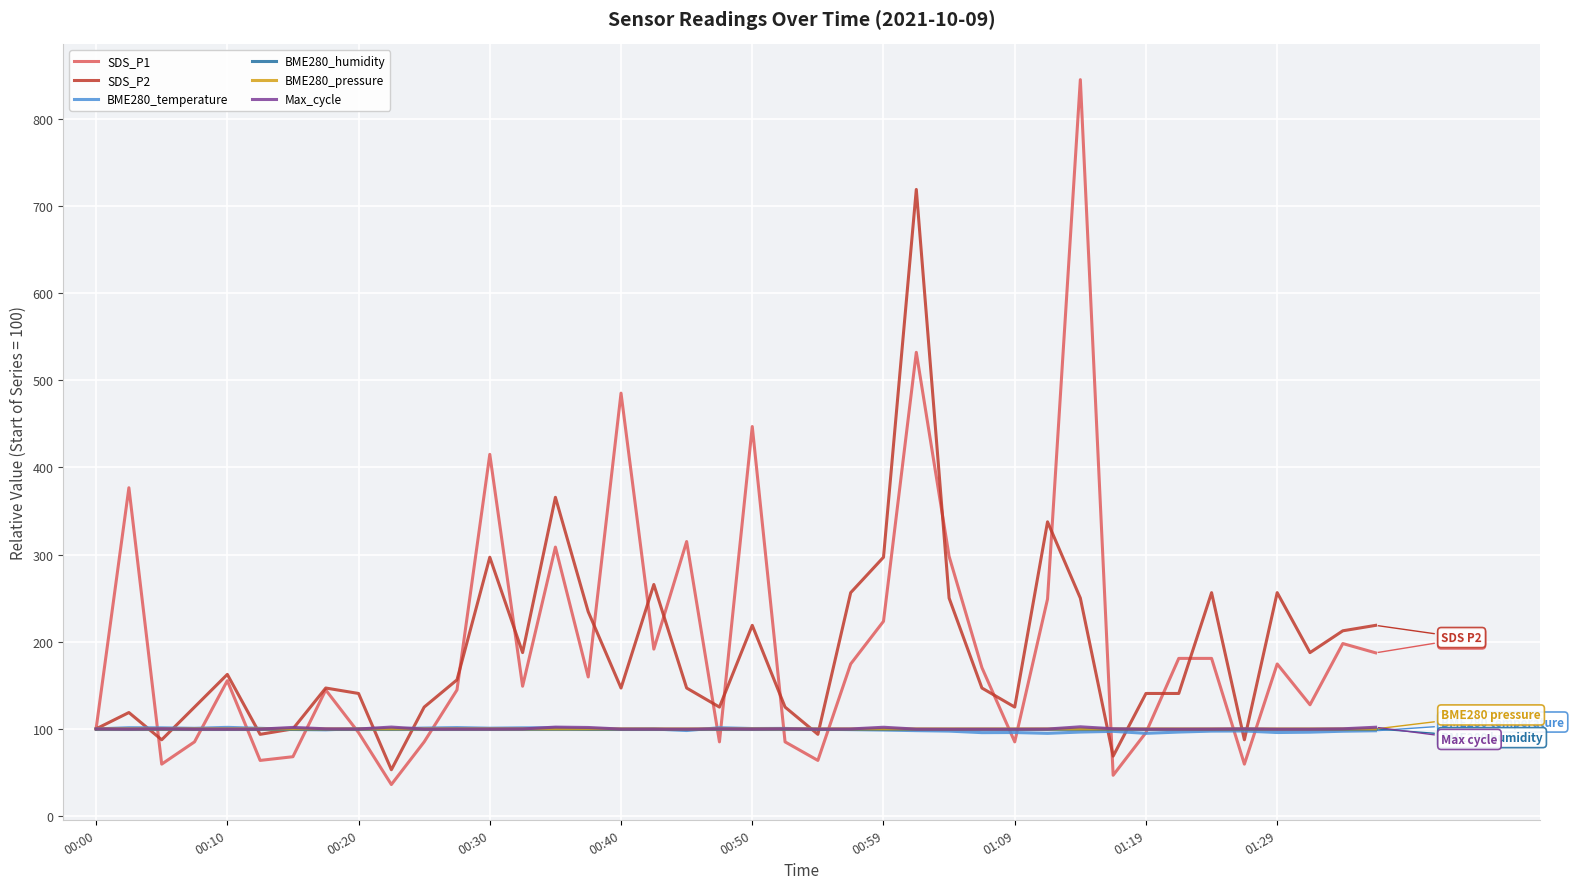

Which series has the largest range (max minus min)?

SDS_P1